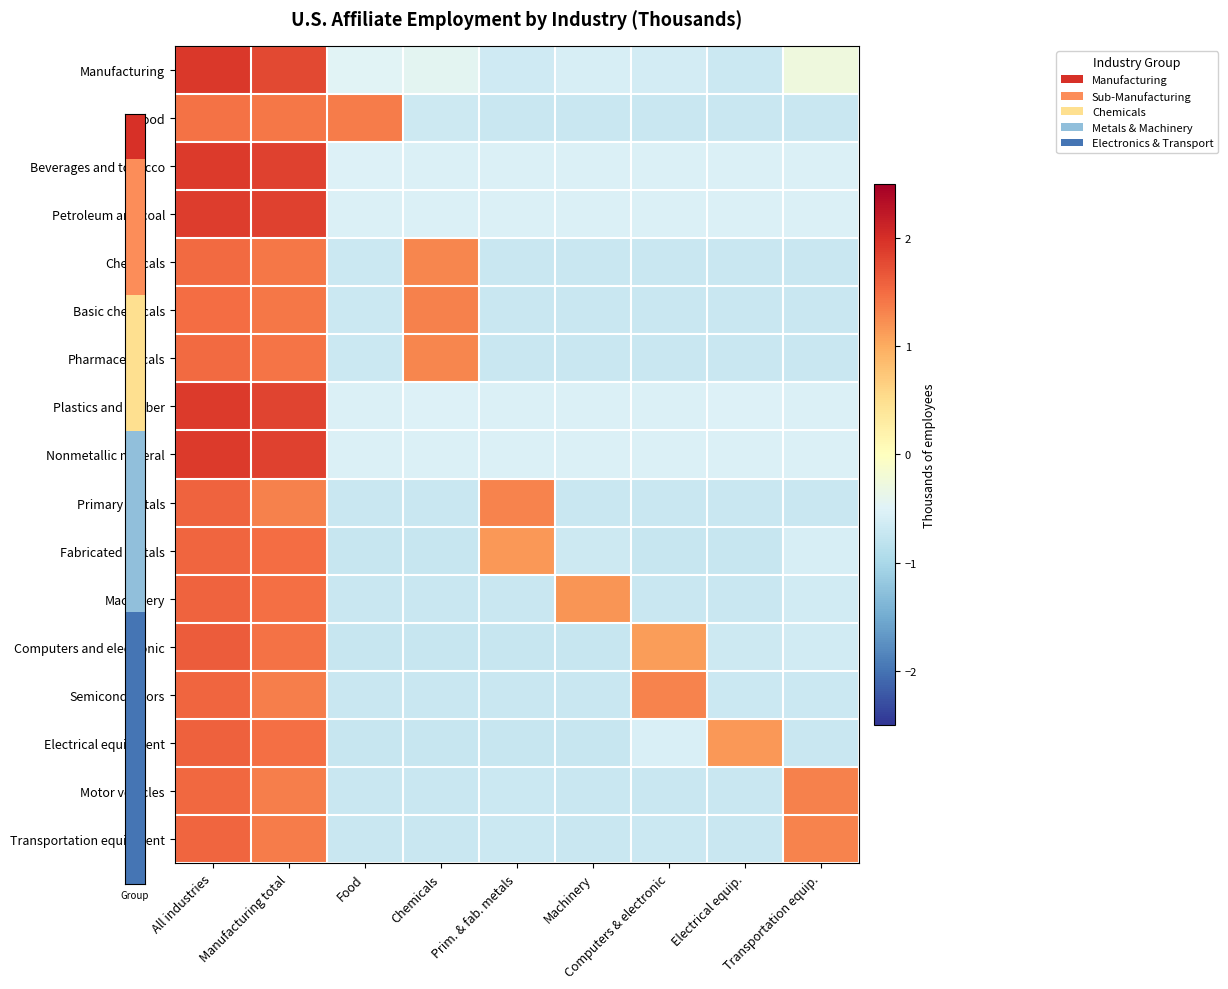

Reading left to right, transcribe all the data shown in this chart.

Manufacturing: All industries=1.9	Manufacturing total=1.8	Food=-0.5	Chemicals=-0.4	Prim. & fab. metals=-0.6	Machinery=-0.6	Computers & electronic=-0.6	Electrical equip.=-0.7	Transportation equip.=-0.3
Food: All industries=1.5	Manufacturing total=1.4	Food=1.4	Chemicals=-0.7	Prim. & fab. metals=-0.7	Machinery=-0.7	Computers & electronic=-0.7	Electrical equip.=-0.7	Transportation equip.=-0.7
Beverages and tobacco: All industries=1.9	Manufacturing total=1.8	Food=-0.5	Chemicals=-0.5	Prim. & fab. metals=-0.5	Machinery=-0.5	Computers & electronic=-0.5	Electrical equip.=-0.5	Transportation equip.=-0.5
Petroleum and coal: All industries=1.9	Manufacturing total=1.9	Food=-0.5	Chemicals=-0.5	Prim. & fab. metals=-0.5	Machinery=-0.5	Computers & electronic=-0.5	Electrical equip.=-0.5	Transportation equip.=-0.5
Chemicals: All industries=1.5	Manufacturing total=1.4	Food=-0.7	Chemicals=1.3	Prim. & fab. metals=-0.7	Machinery=-0.7	Computers & electronic=-0.7	Electrical equip.=-0.7	Transportation equip.=-0.7
Basic chemicals: All industries=1.5	Manufacturing total=1.4	Food=-0.7	Chemicals=1.3	Prim. & fab. metals=-0.7	Machinery=-0.7	Computers & electronic=-0.7	Electrical equip.=-0.7	Transportation equip.=-0.7
Pharmaceuticals: All industries=1.5	Manufacturing total=1.4	Food=-0.7	Chemicals=1.3	Prim. & fab. metals=-0.7	Machinery=-0.7	Computers & electronic=-0.7	Electrical equip.=-0.7	Transportation equip.=-0.7
Plastics and rubber: All industries=1.9	Manufacturing total=1.8	Food=-0.5	Chemicals=-0.5	Prim. & fab. metals=-0.5	Machinery=-0.5	Computers & electronic=-0.5	Electrical equip.=-0.5	Transportation equip.=-0.5
Nonmetallic mineral: All industries=1.9	Manufacturing total=1.8	Food=-0.5	Chemicals=-0.5	Prim. & fab. metals=-0.5	Machinery=-0.5	Computers & electronic=-0.5	Electrical equip.=-0.5	Transportation equip.=-0.5
Primary metals: All industries=1.6	Manufacturing total=1.3	Food=-0.7	Chemicals=-0.7	Prim. & fab. metals=1.3	Machinery=-0.7	Computers & electronic=-0.7	Electrical equip.=-0.7	Transportation equip.=-0.7
Fabricated metals: All industries=1.6	Manufacturing total=1.5	Food=-0.7	Chemicals=-0.7	Prim. & fab. metals=1.2	Machinery=-0.7	Computers & electronic=-0.7	Electrical equip.=-0.7	Transportation equip.=-0.6
Machinery: All industries=1.6	Manufacturing total=1.5	Food=-0.7	Chemicals=-0.7	Prim. & fab. metals=-0.7	Machinery=1.2	Computers & electronic=-0.7	Electrical equip.=-0.7	Transportation equip.=-0.6
Computers and electronic: All industries=1.6	Manufacturing total=1.4	Food=-0.7	Chemicals=-0.7	Prim. & fab. metals=-0.7	Machinery=-0.7	Computers & electronic=1.1	Electrical equip.=-0.7	Transportation equip.=-0.6
Semiconductors: All industries=1.6	Manufacturing total=1.4	Food=-0.7	Chemicals=-0.7	Prim. & fab. metals=-0.7	Machinery=-0.7	Computers & electronic=1.3	Electrical equip.=-0.7	Transportation equip.=-0.7
Electrical equipment: All industries=1.6	Manufacturing total=1.5	Food=-0.7	Chemicals=-0.7	Prim. & fab. metals=-0.7	Machinery=-0.7	Computers & electronic=-0.6	Electrical equip.=1.2	Transportation equip.=-0.7
Motor vehicles: All industries=1.5	Manufacturing total=1.4	Food=-0.7	Chemicals=-0.7	Prim. & fab. metals=-0.7	Machinery=-0.7	Computers & electronic=-0.7	Electrical equip.=-0.7	Transportation equip.=1.3
Transportation equipment: All industries=1.6	Manufacturing total=1.4	Food=-0.7	Chemicals=-0.7	Prim. & fab. metals=-0.7	Machinery=-0.7	Computers & electronic=-0.7	Electrical equip.=-0.7	Transportation equip.=1.3